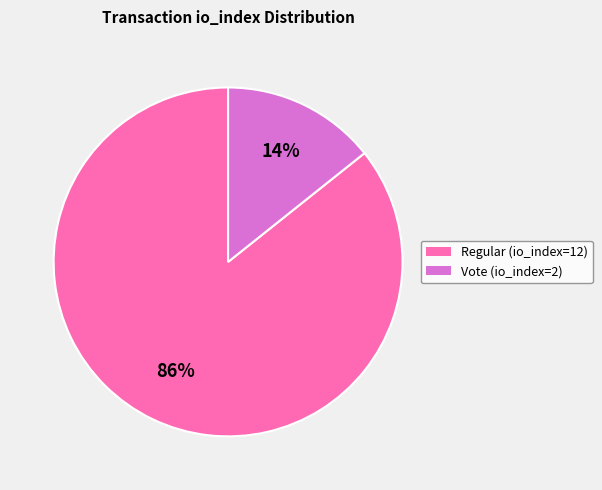

Between Vote (io_index=2) and Regular (io_index=12), which is larger?

Regular (io_index=12)